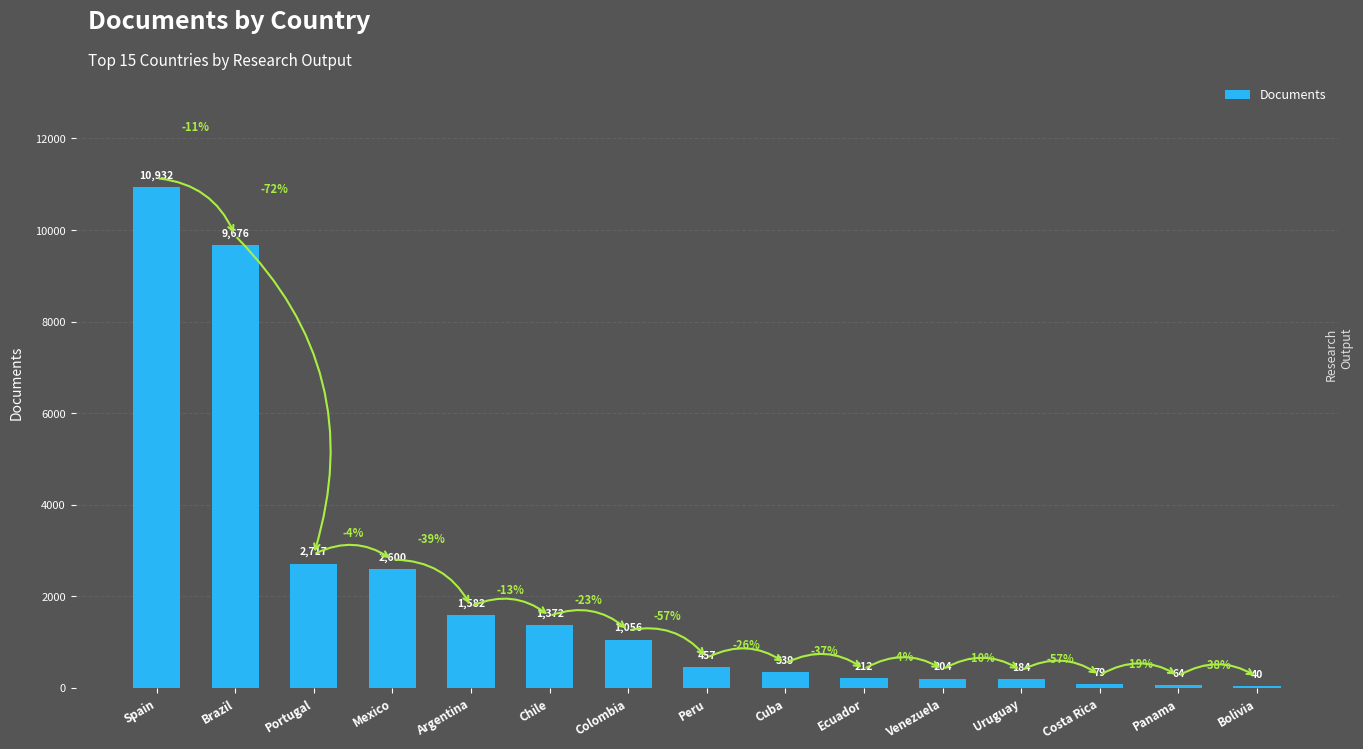

Does the chart contain stacked bars?

No